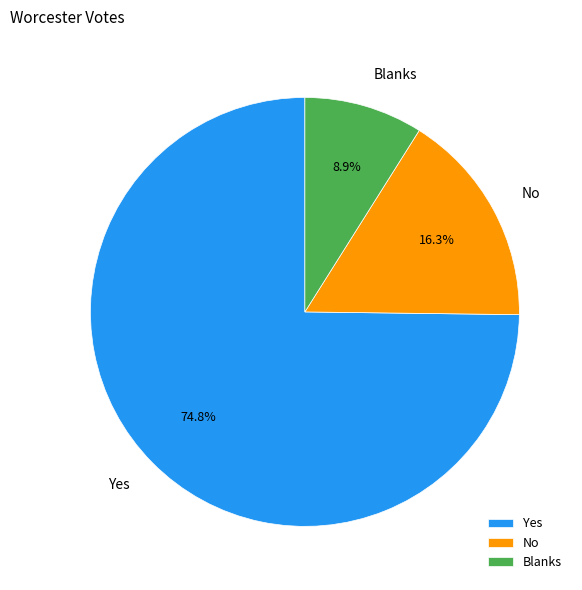

Combined, do No and Blanks account for over 50%?

No